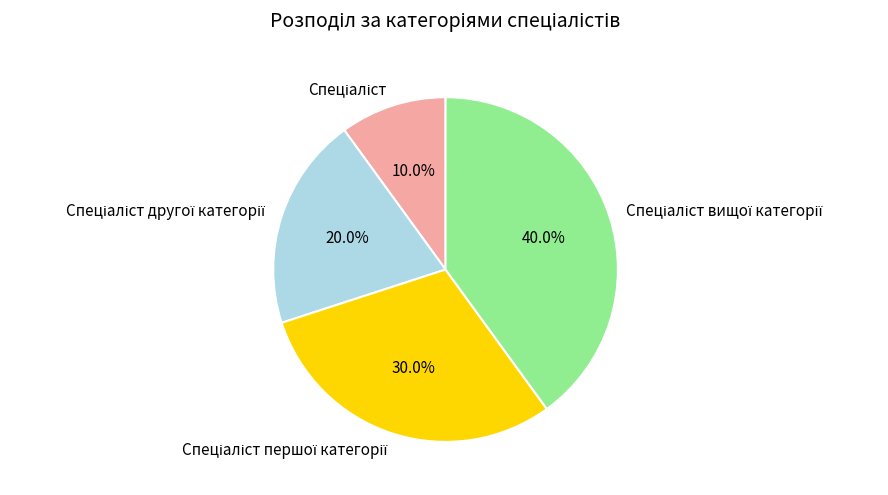

How many segments does this pie chart have?

4